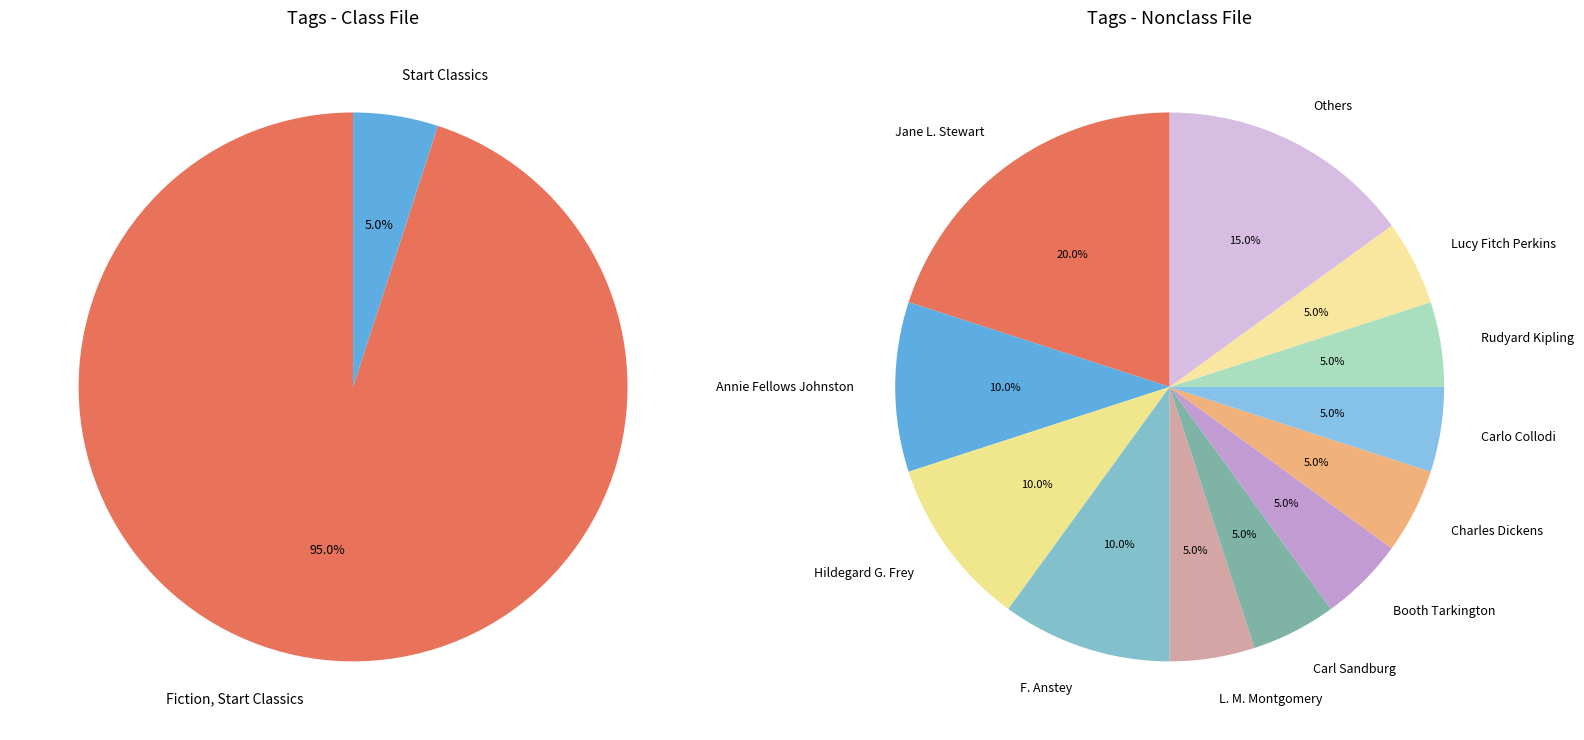

Count the number of slices in the pie.

2